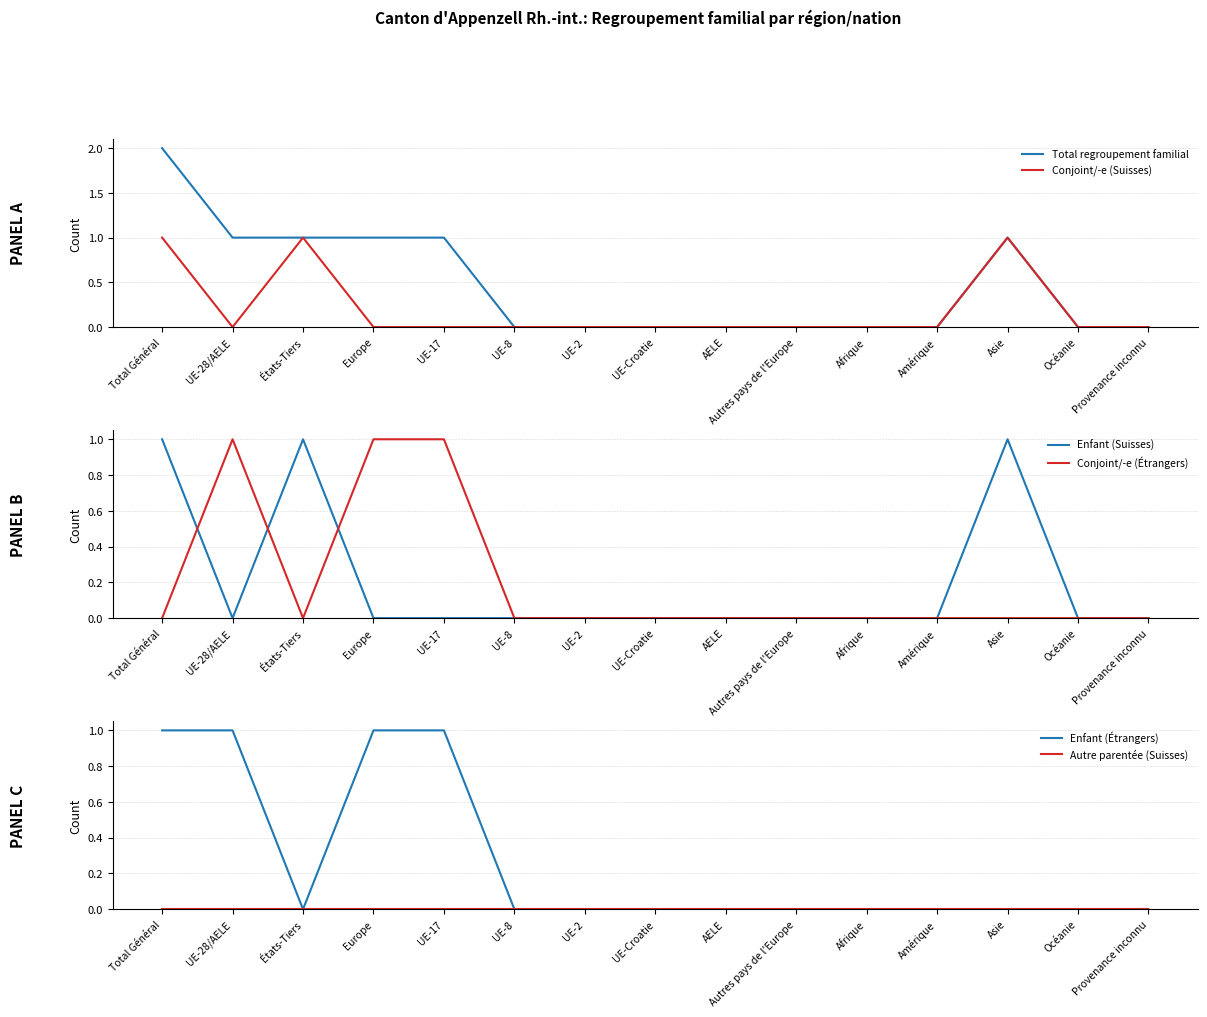

After their last crossing, which series has the higher values: Conjoint/-e (Suisses) or Enfant (Étrangers)?

Enfant (Étrangers)